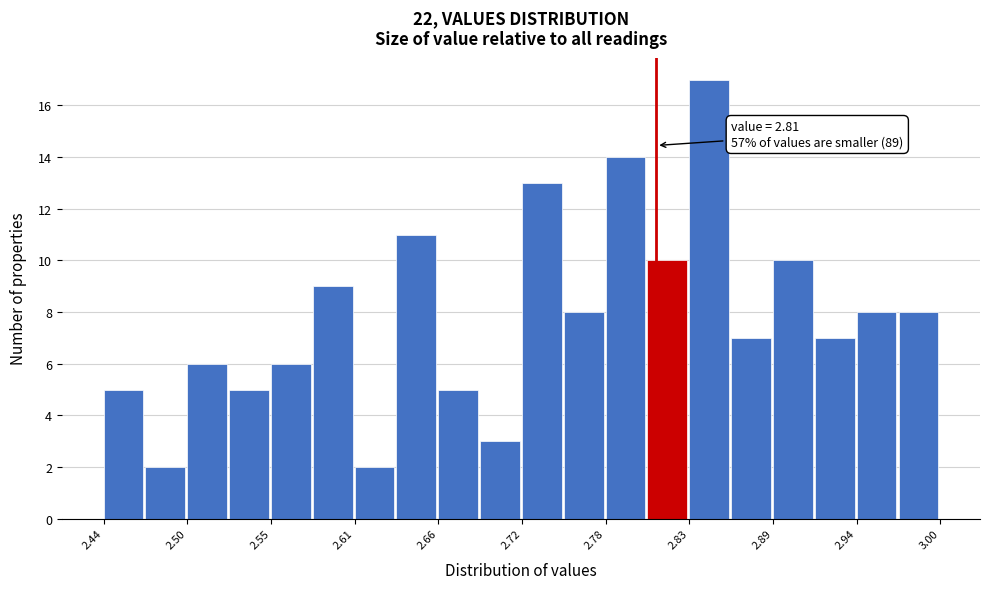

Read against the x-axis, roughly where is the centre of the tallest bar?

2.85